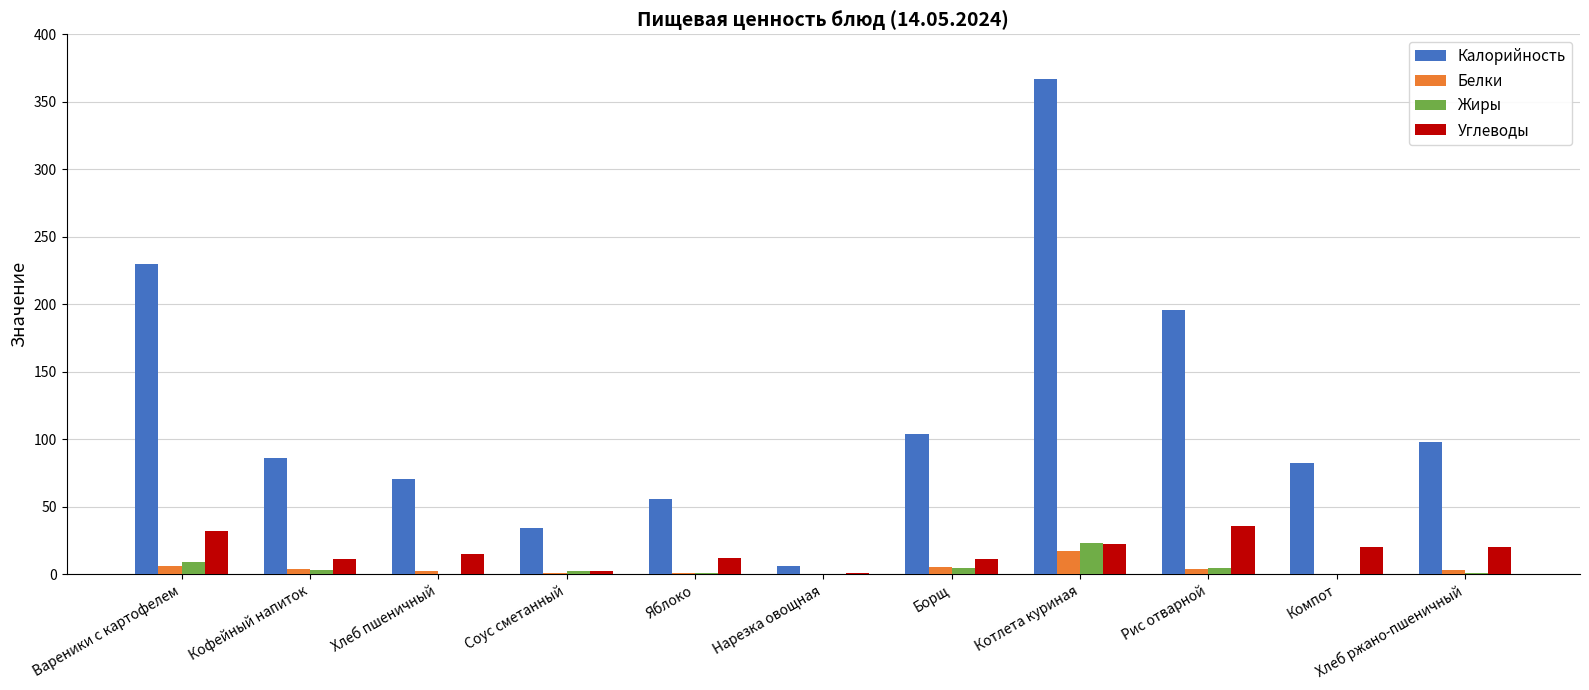

The value of Калорийность at Хлеб пшеничный is 70.3. True or false?

True